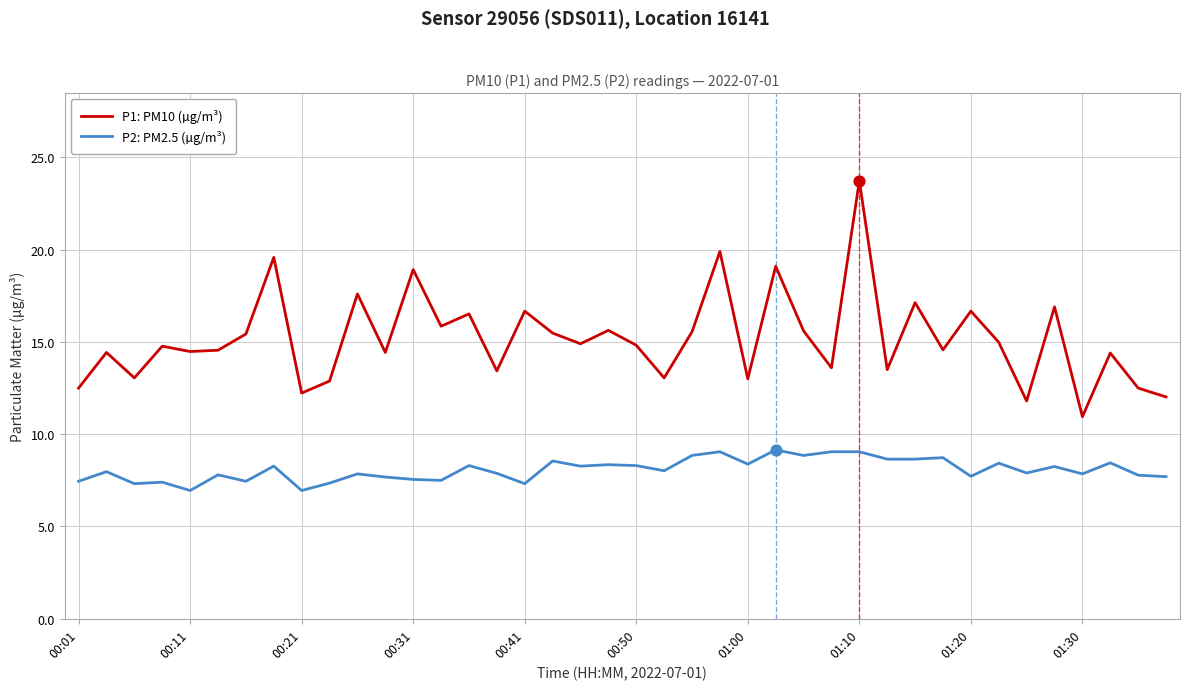

Which series has the largest total across all categories?

P1: PM10 (µg/m³)